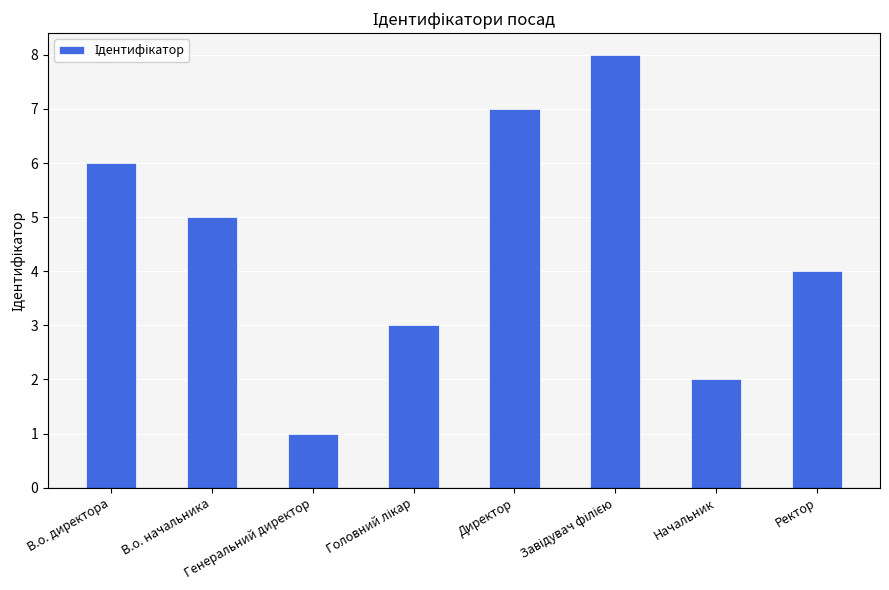

Count the values in the range 3 to 7.

5